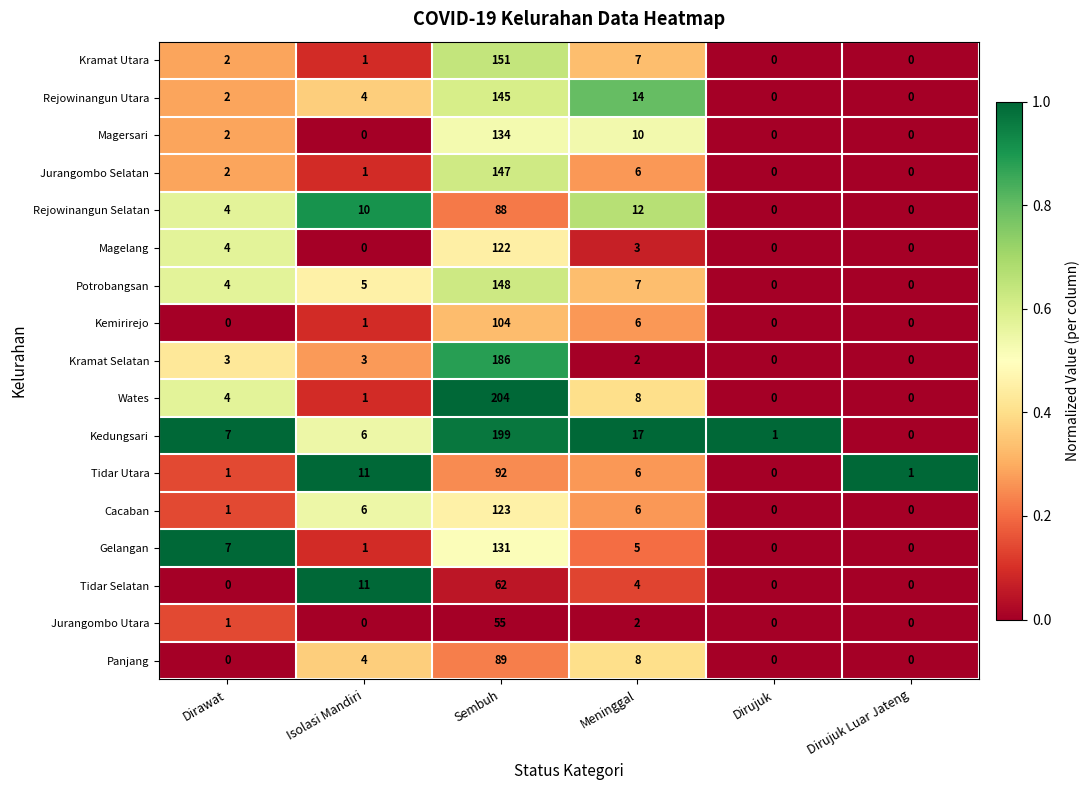

What is the total value across all series at Meninggal?

123